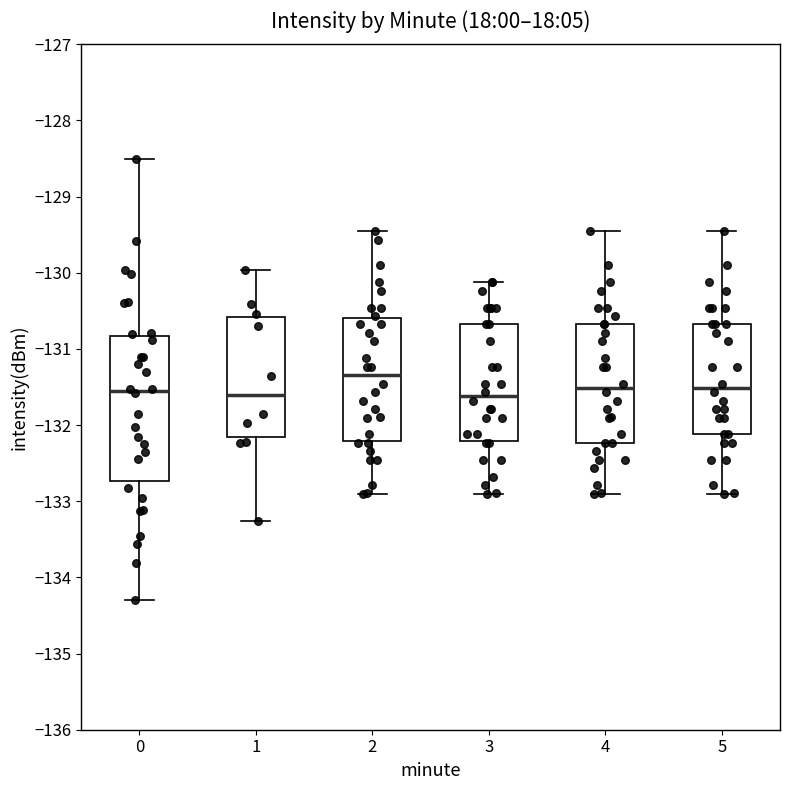

Where does the median line of the box at x = 4 sit on the y-axis? The values are not printed on the chart, so give them approximately, as read against the axis.

-131.5